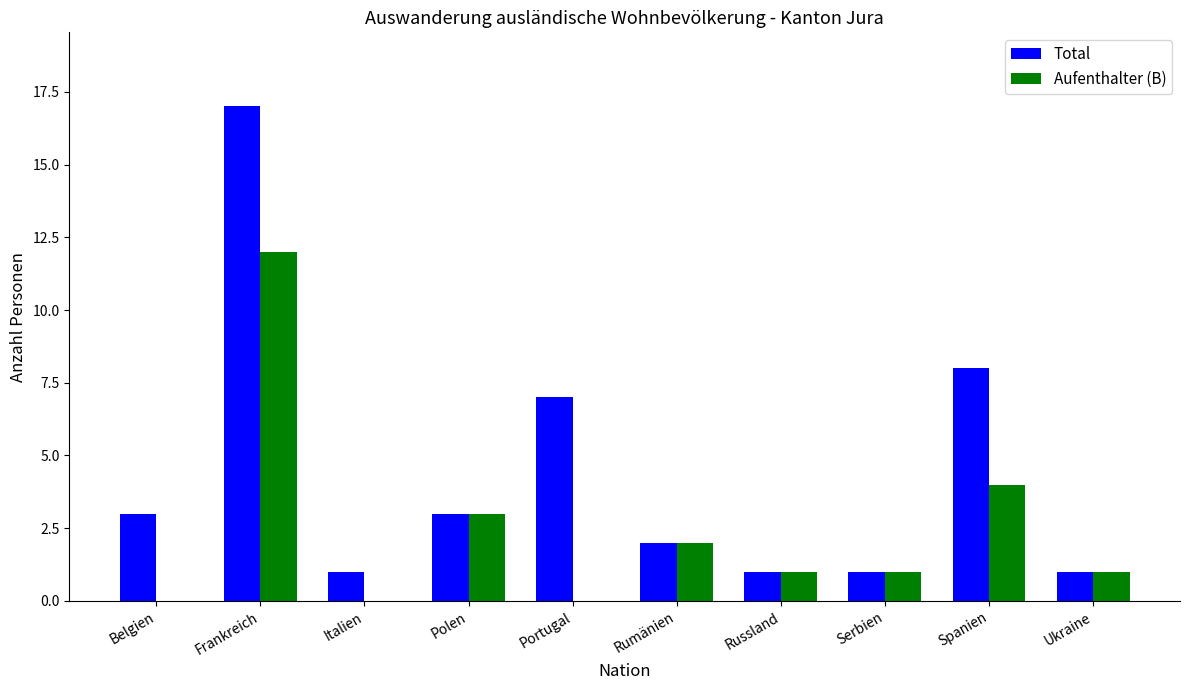

Reading right to left, what are all the values shown in this chart?

Total: Ukraine=1	Spanien=8	Serbien=1	Russland=1	Rumänien=2	Portugal=7	Polen=3	Italien=1	Frankreich=17	Belgien=3
Aufenthalter (B): Ukraine=1	Spanien=4	Serbien=1	Russland=1	Rumänien=2	Portugal=0	Polen=3	Italien=0	Frankreich=12	Belgien=0